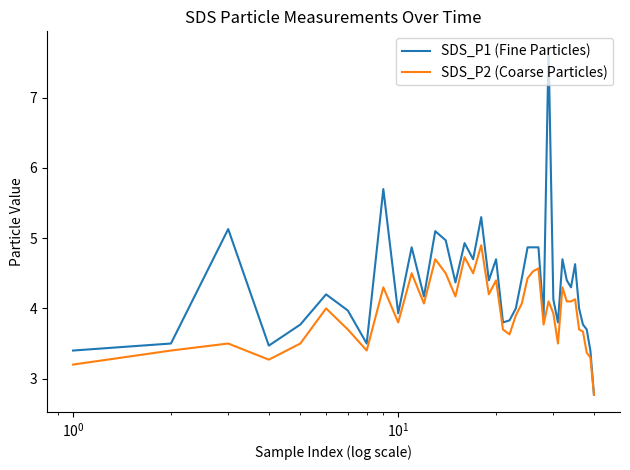

At how many categories does at least one series exceed 5?

5